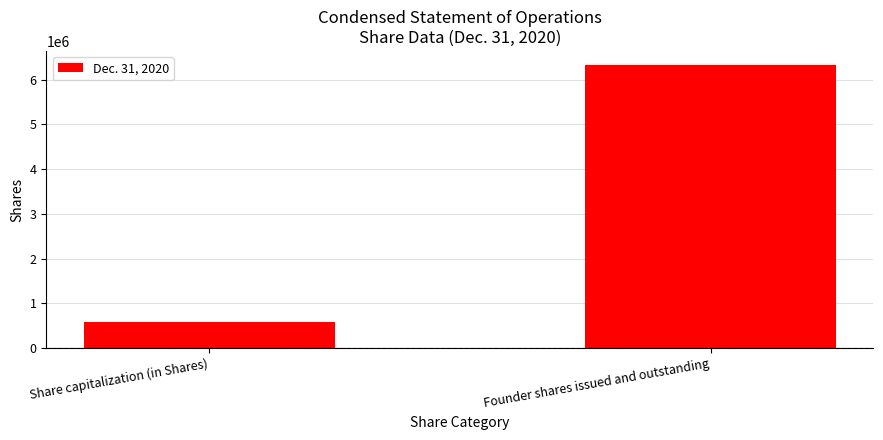

What is the difference between the values at Founder shares issued and outstanding and Share capitalization (in Shares)?

5750000